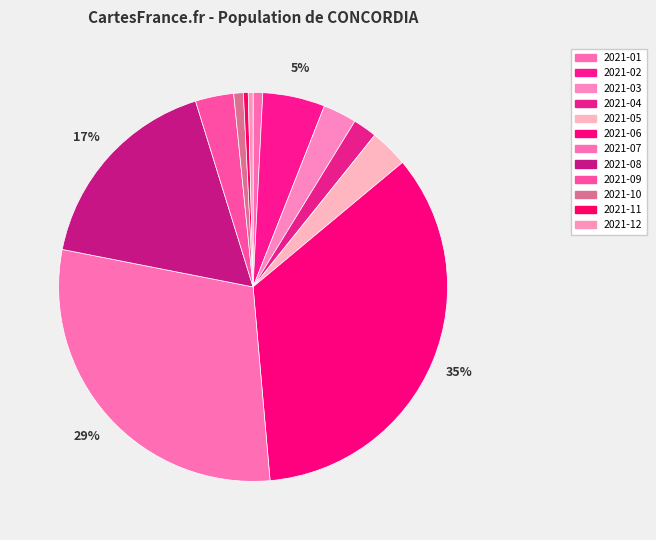

How many slices are in this pie chart?

12